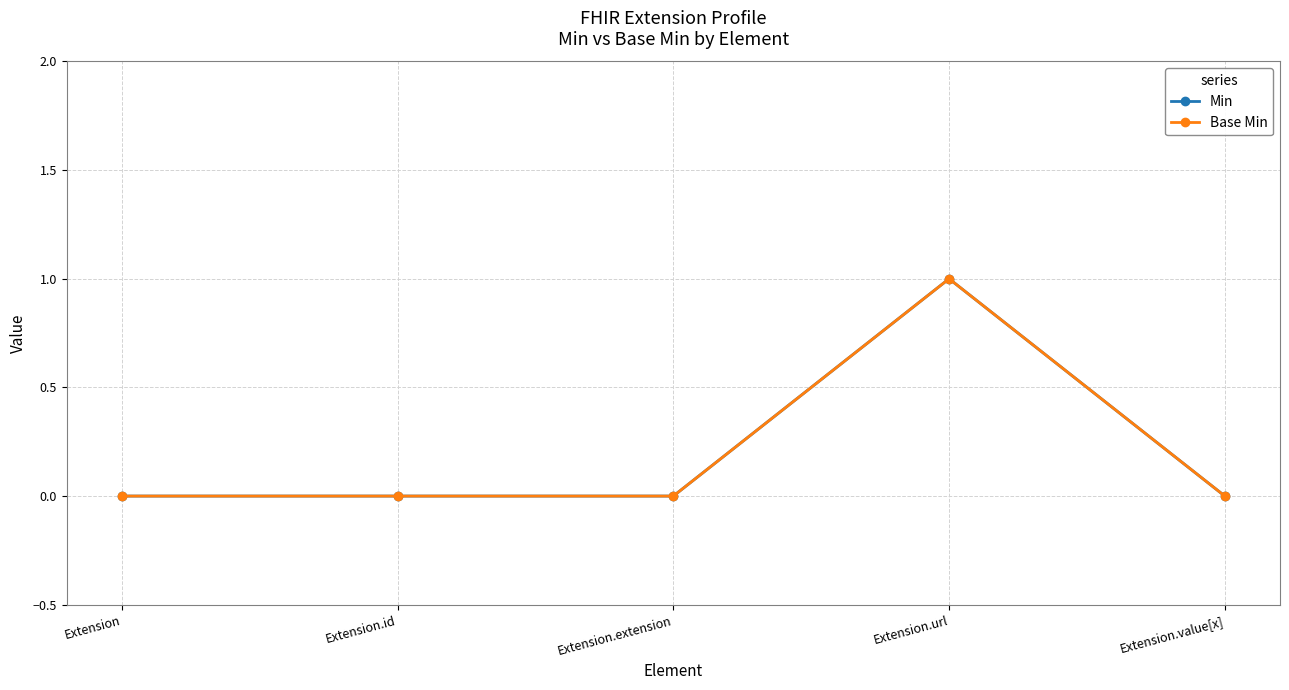

What is the sum of all Base Min values?

1